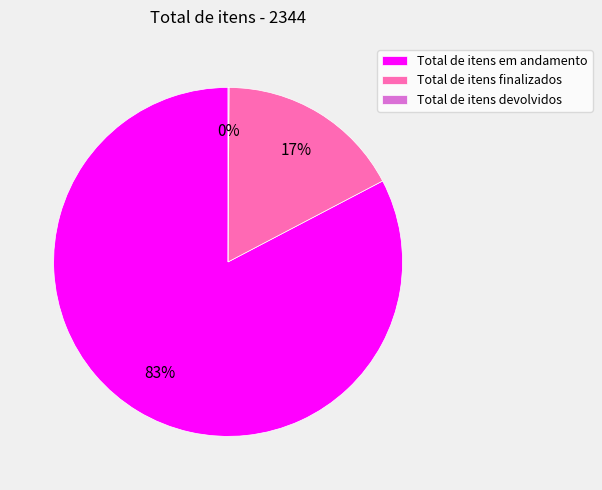

Is the sum of Total de itens em andamento and Total de itens finalizados greater than half?

Yes